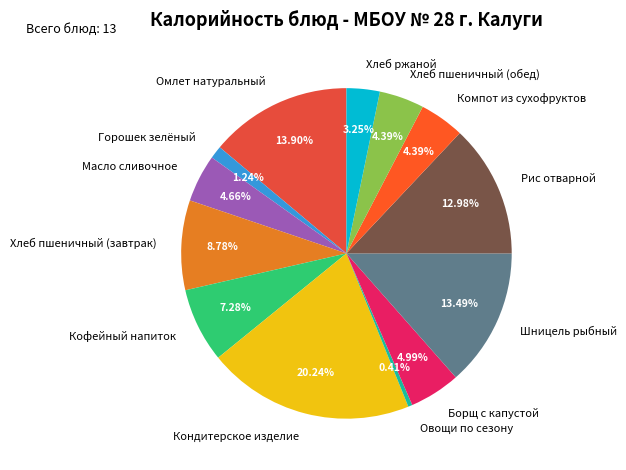

How much of the chart is everything except Компот из сухофруктов?

95.6%